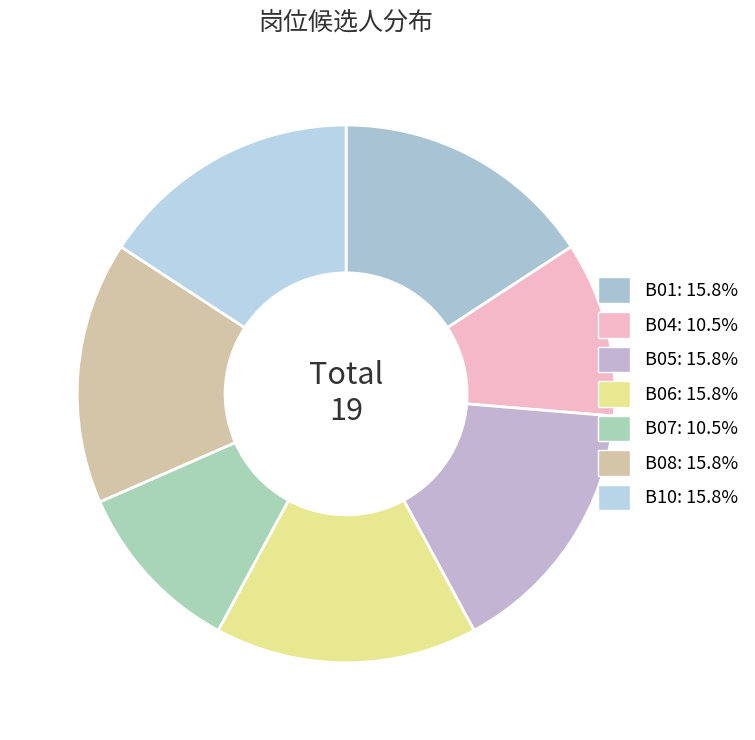

How many slices are in this pie chart?

7